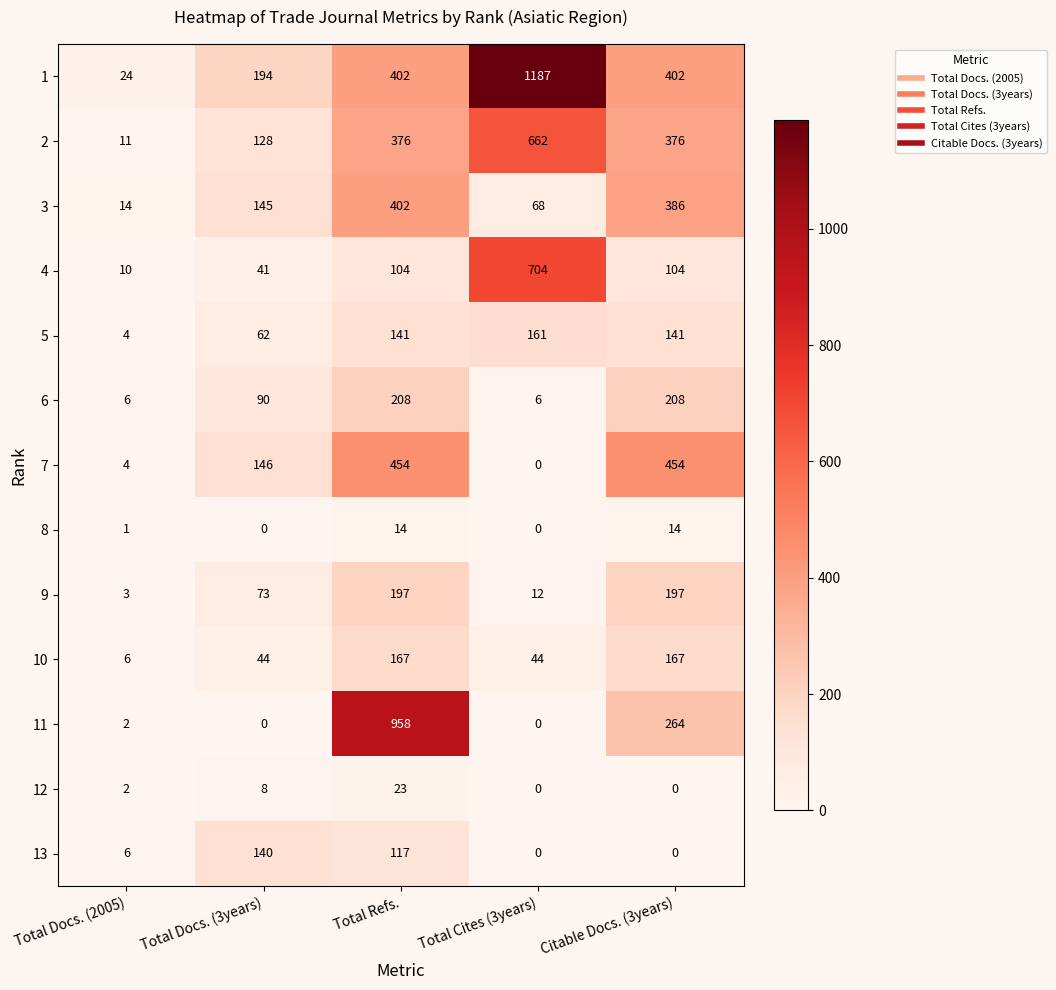

How many categories are shown in the chart?

5